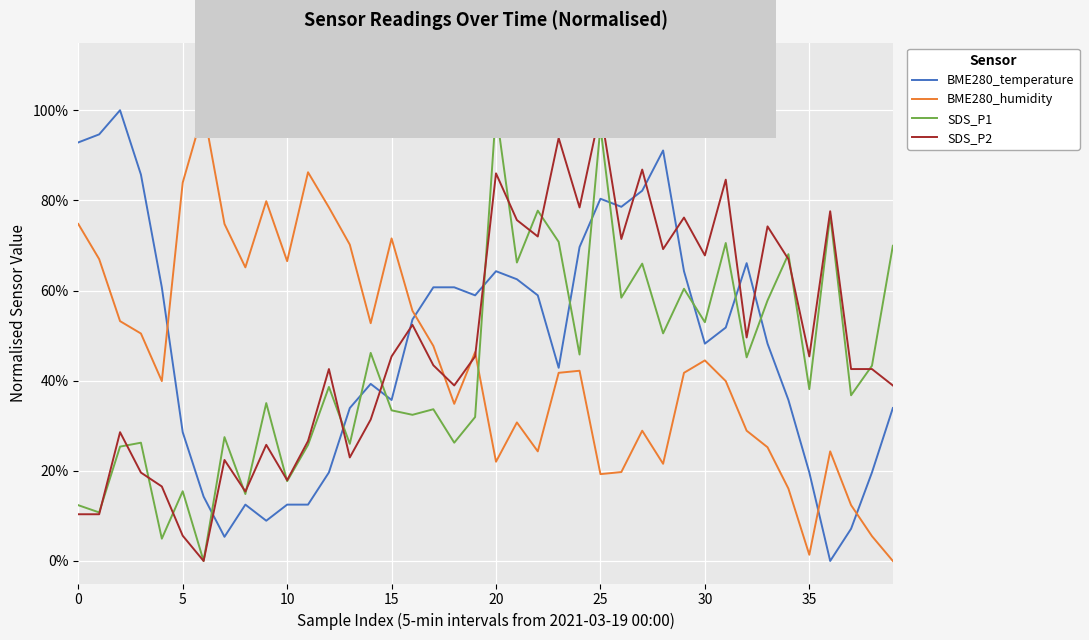

How many times do BME280_temperature and BME280_humidity cross each other?

4